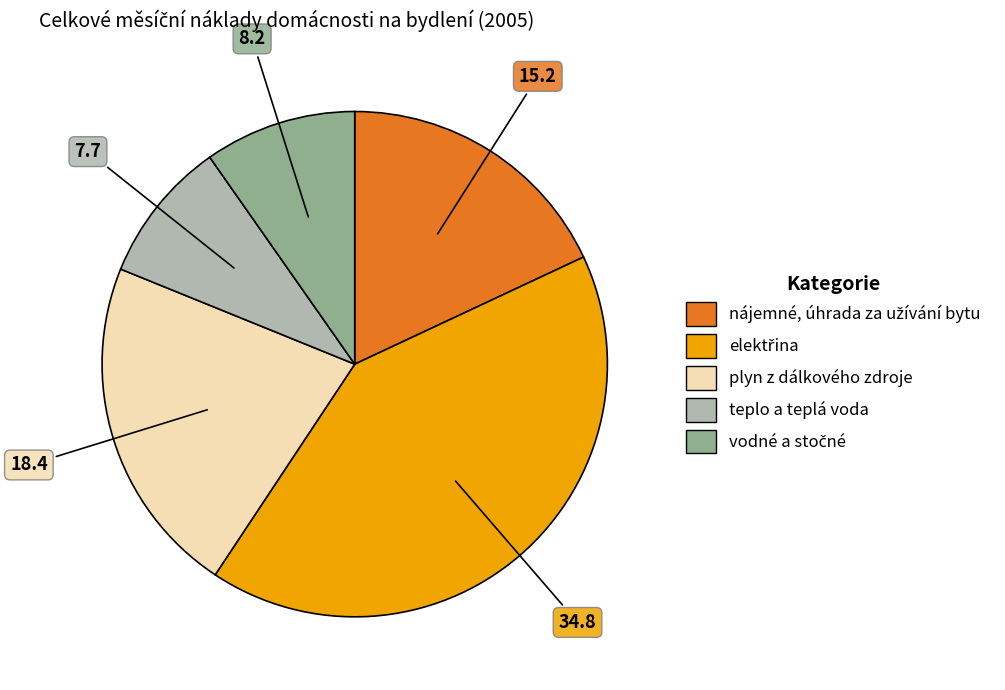

Does any single category account for the majority?

No